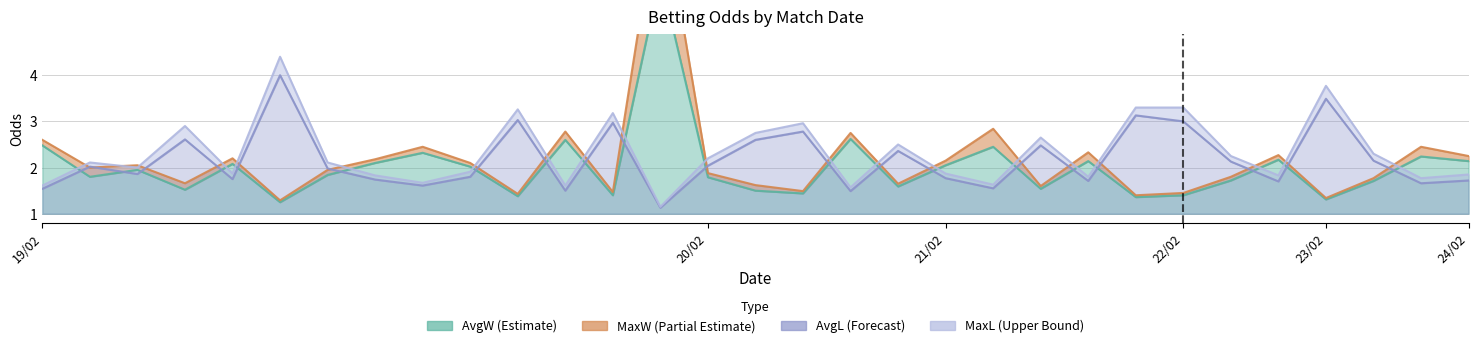

Which series has the largest range (max minus min)?

MaxW